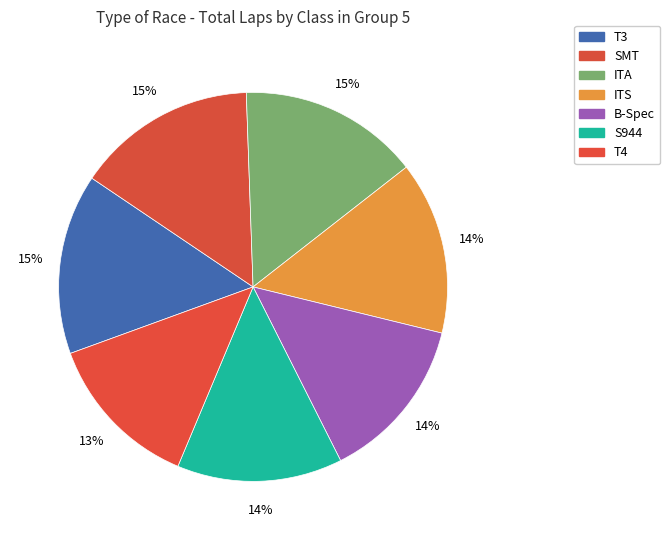

How many slices are in this pie chart?

7